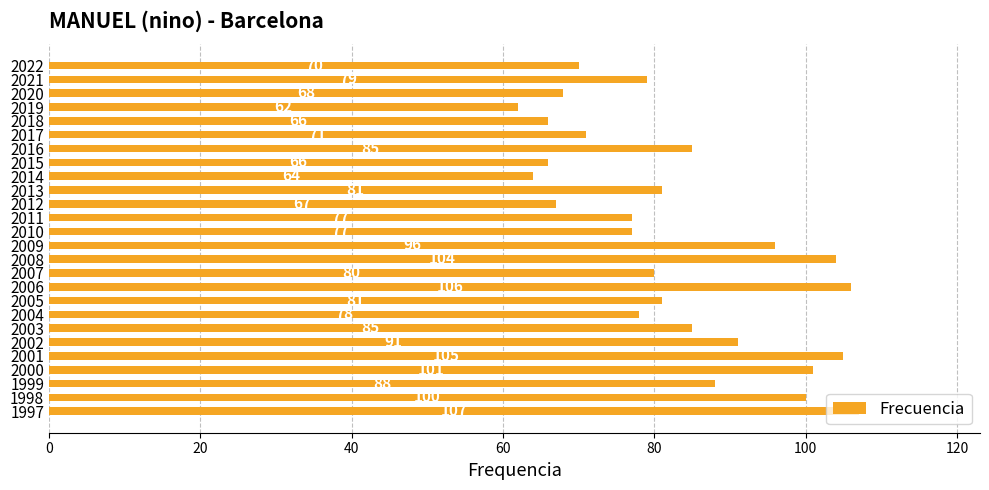

How many data points does each series have?

26